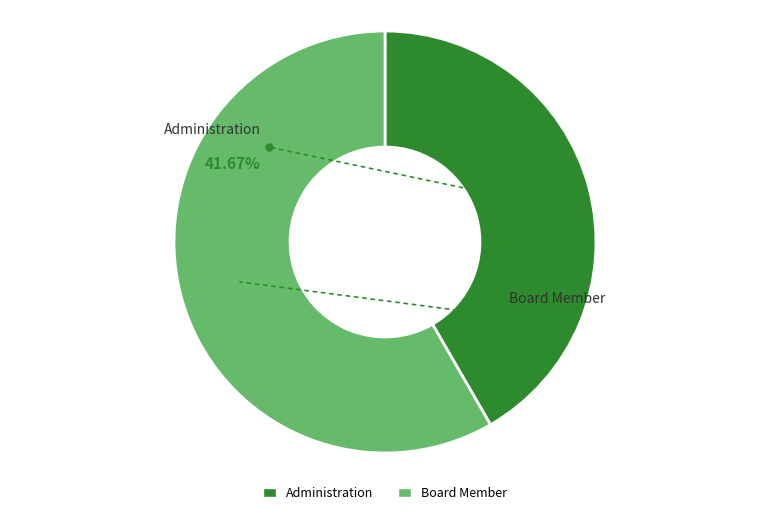

True or false: Board Member accounts for 67% of the total.

False